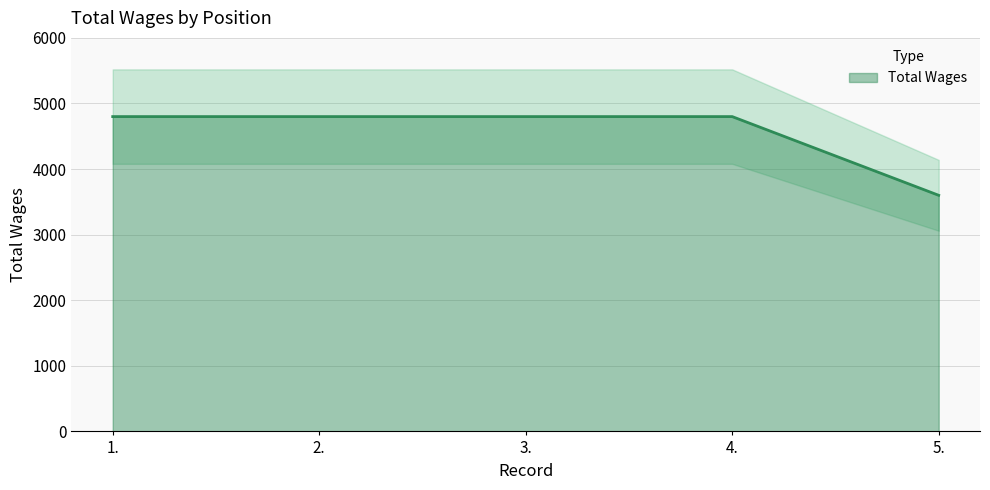

True or false: there are more than 0 points higher than both neighbors.

False